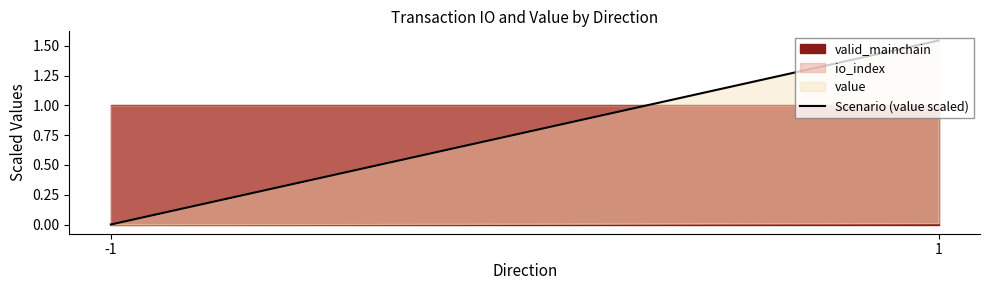

List the labels in order of value, smallest first.

-1, 1